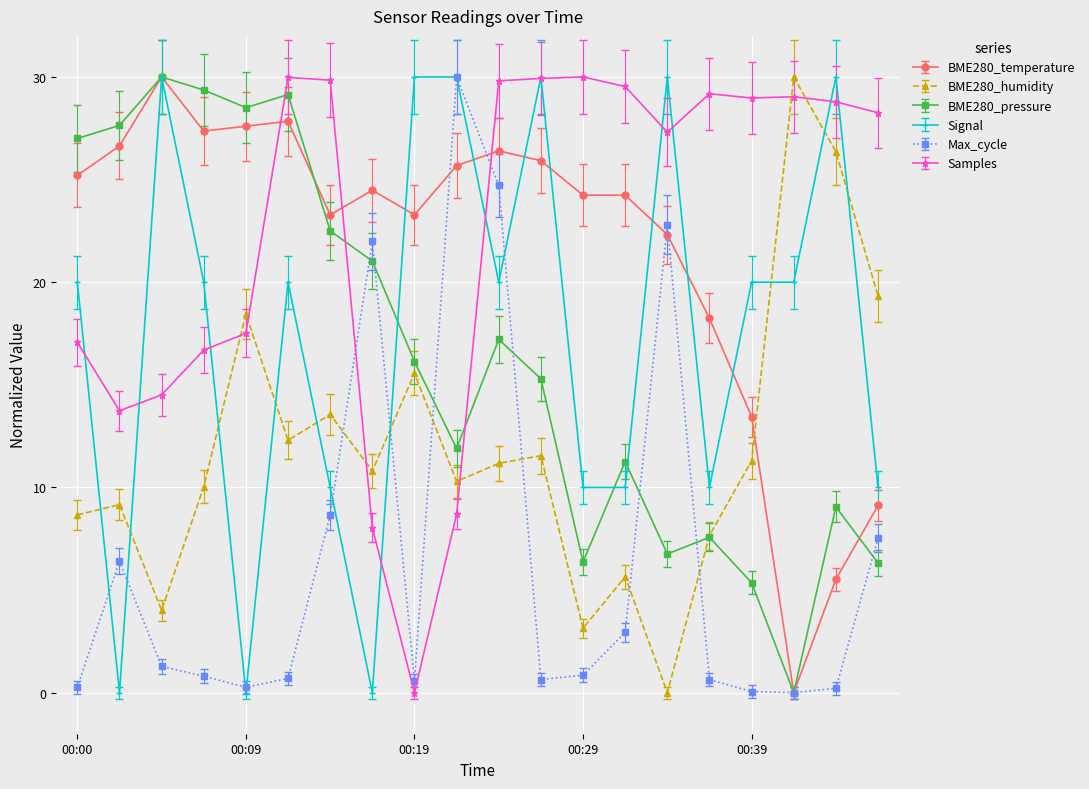

True or false: BME280_temperature has more than 2 points higher than both neighbors.

True